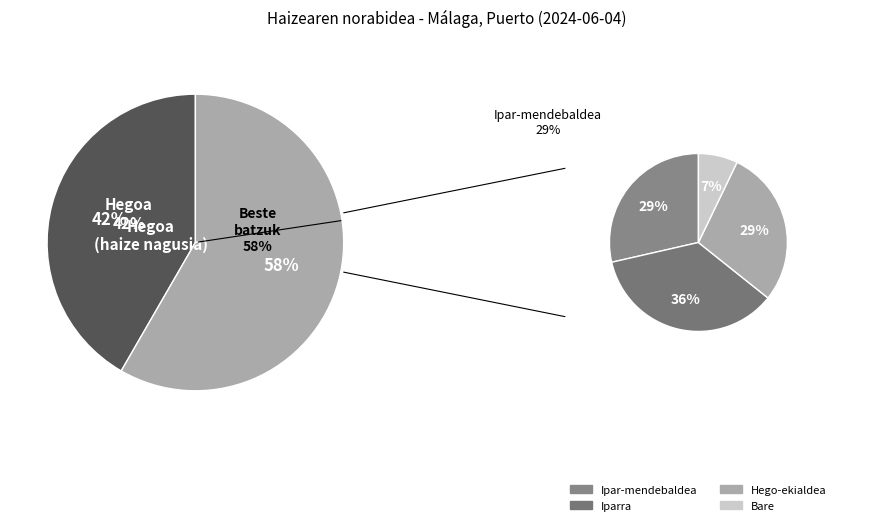

True or false: Hegoa accounts for 27% of the total.

False